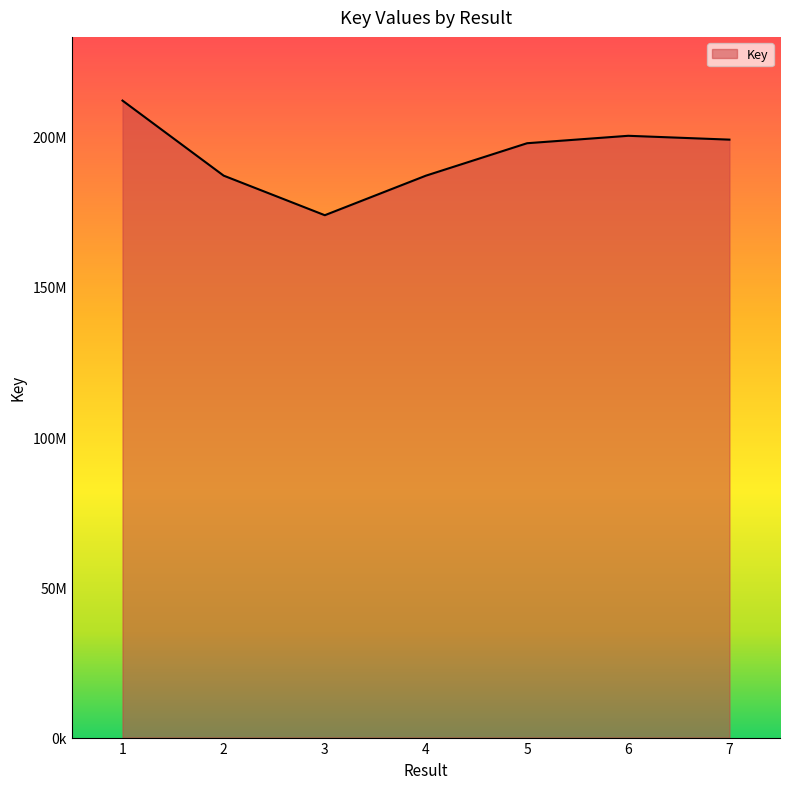

What is the value of the 7th point from the left?

198953702